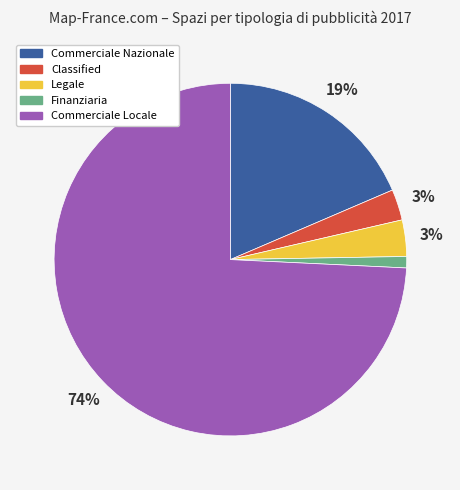

Do Classified and Legale together represent more than half of the pie?

No